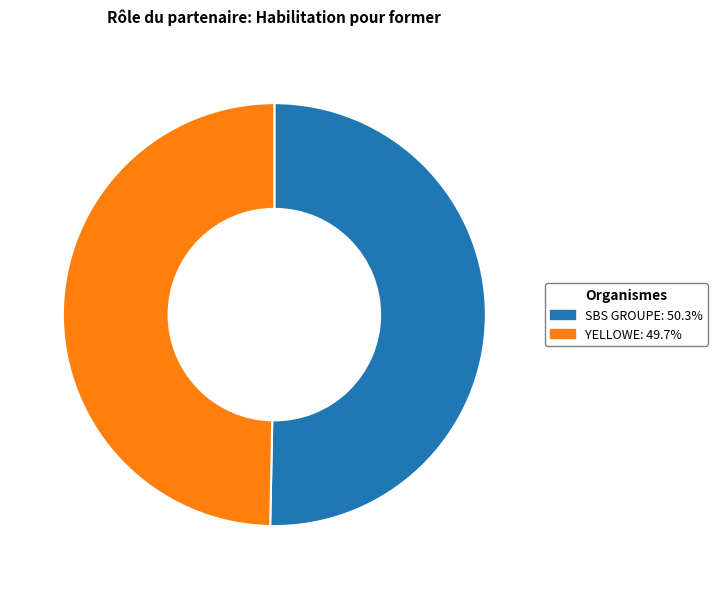

Which category has the biggest portion of the pie?

SBS GROUPE